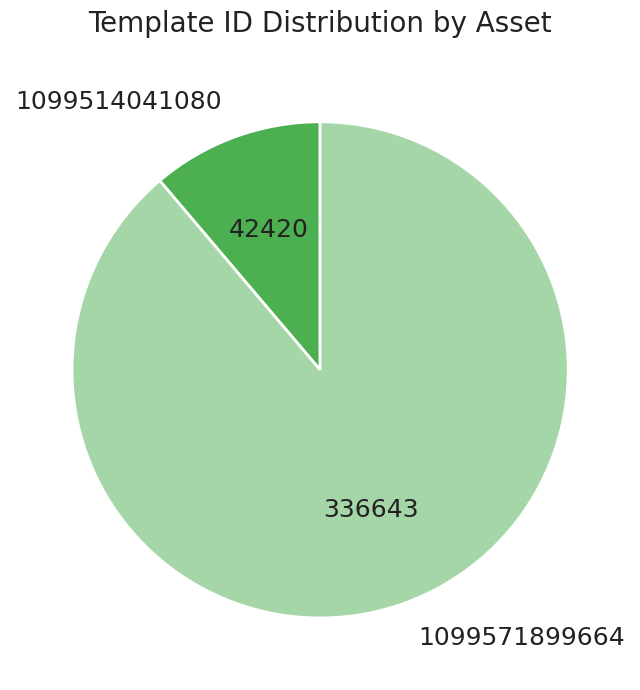

What is the ratio of the value at 1099514041080 to the value at 1099571899664?

0.1